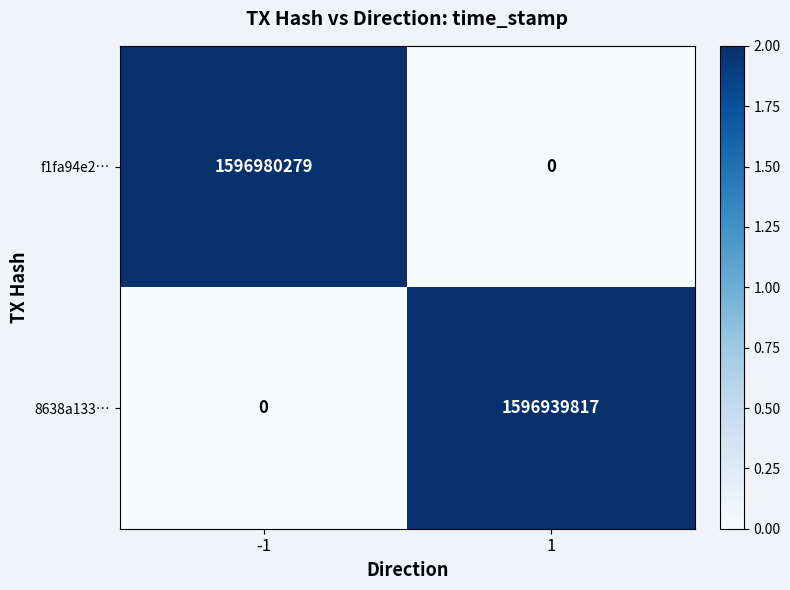

True or false: f1fa94e2… has a value of 1596980279 at -1.

True